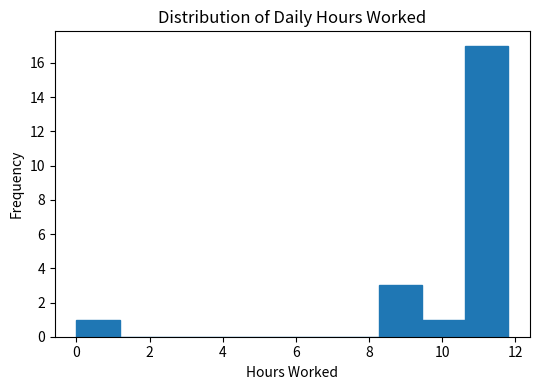

Over which range of the x-axis is the bar tallest?

10.6 to 11.8